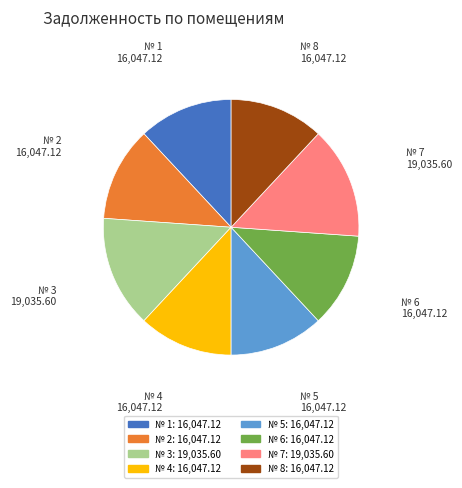

Combined, do № 1 and № 3 account for over 50%?

No